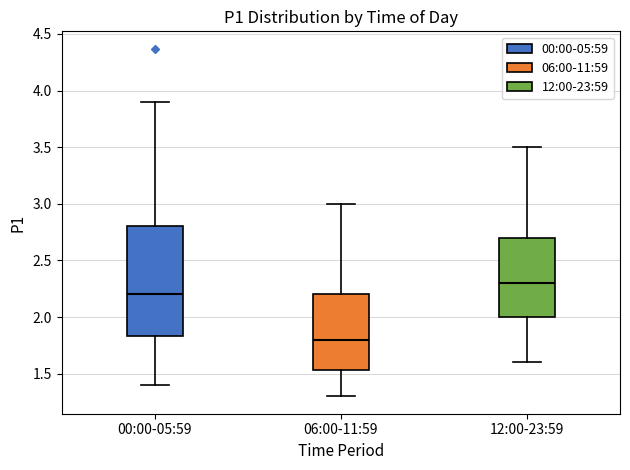

Which box's median line is the highest?

12:00-23:59